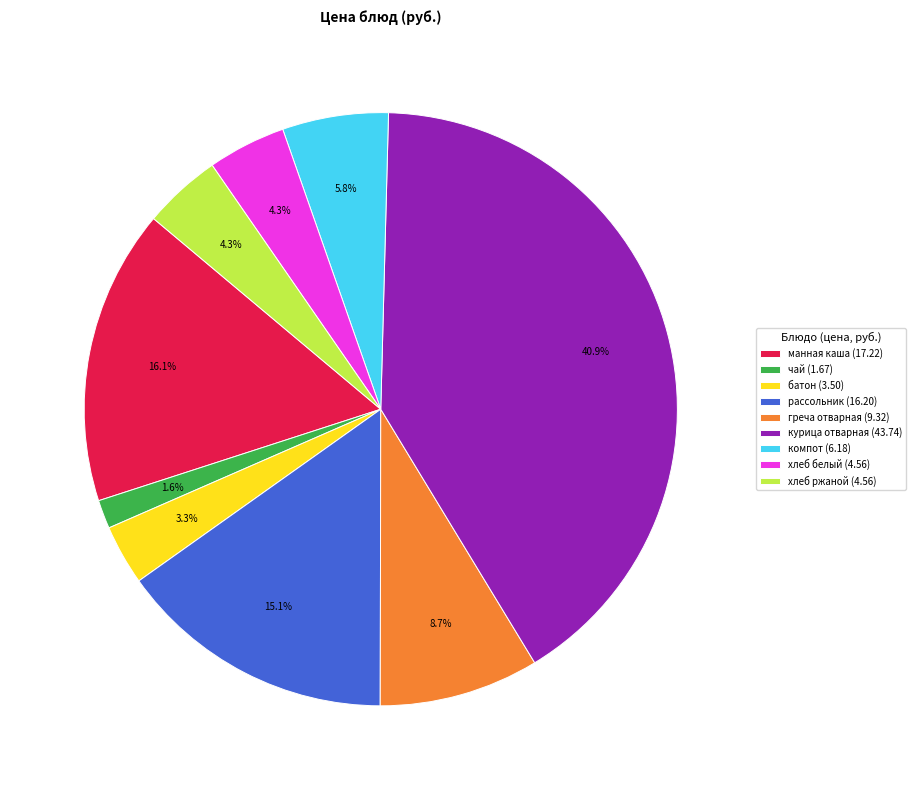

To the nearest percent, what portion does хлеб белый represent?

4%